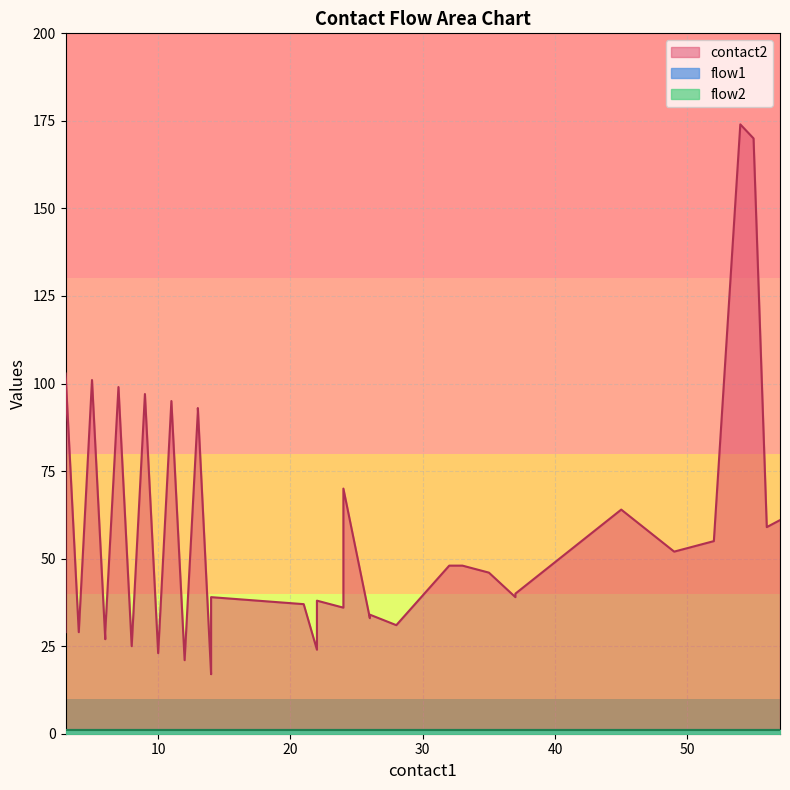

How many series are shown in this chart?

3